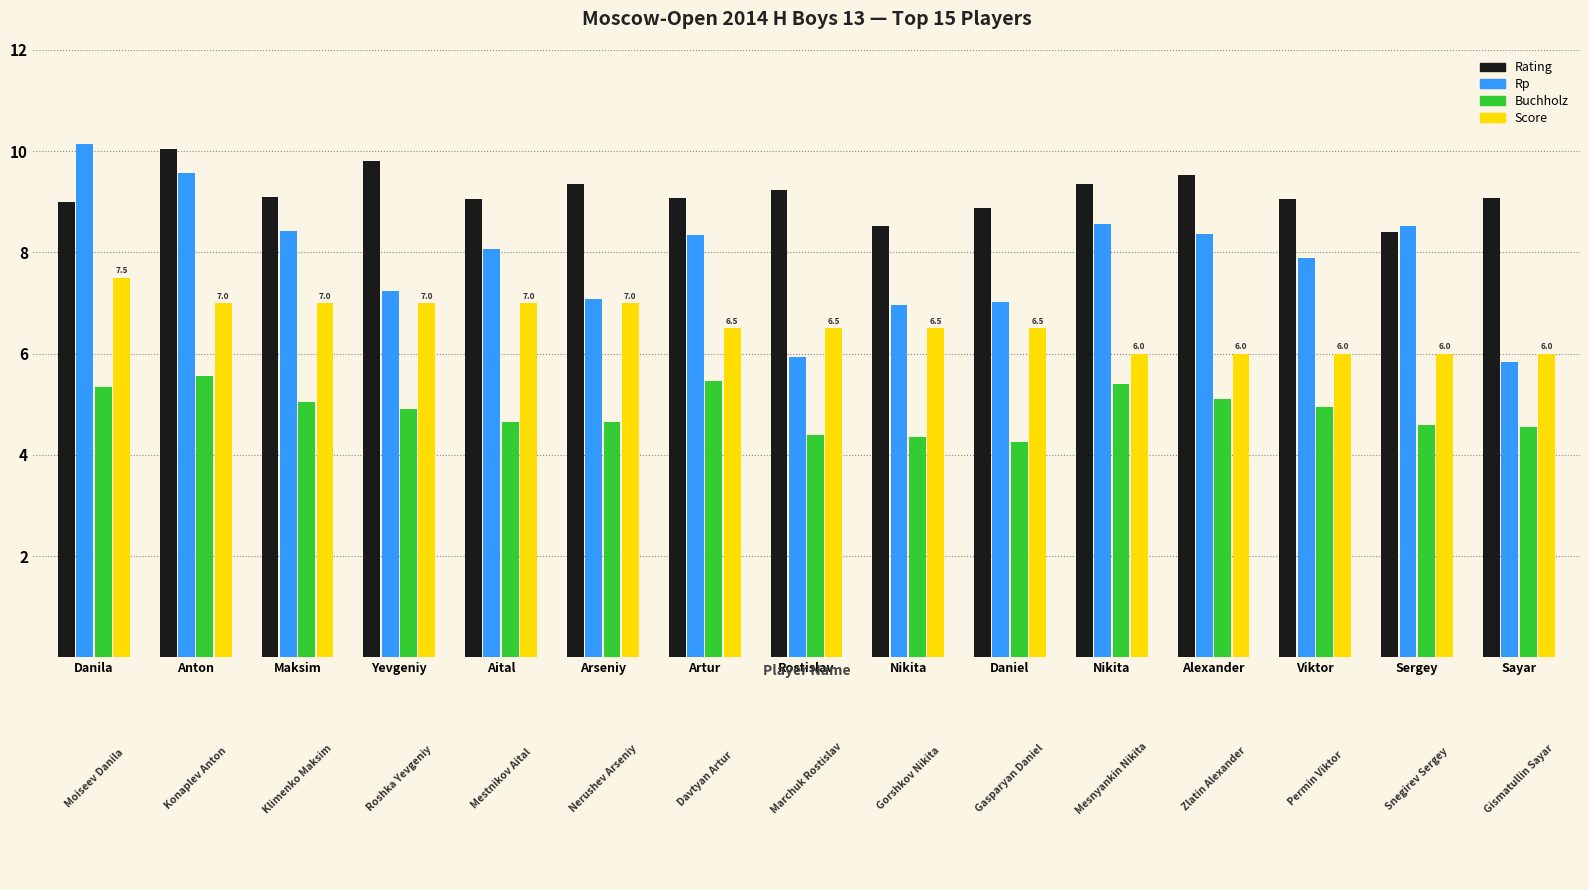

What is the label of the 11th bar from the left?

Nikita